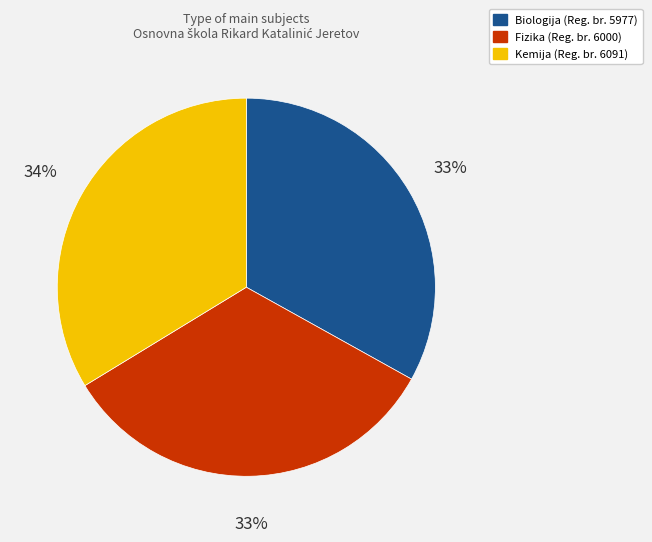

Is the sum of Fizika and Biologija greater than half?

Yes